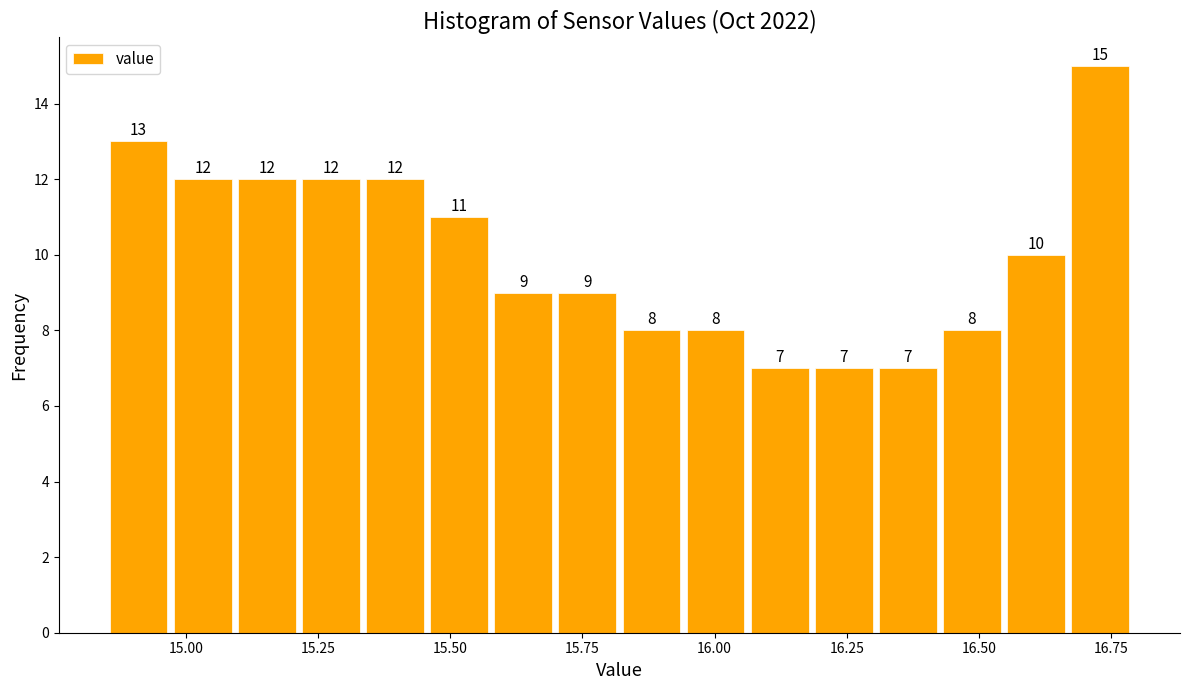

Read against the x-axis, roughly where is the centre of the tallest bar?

16.75